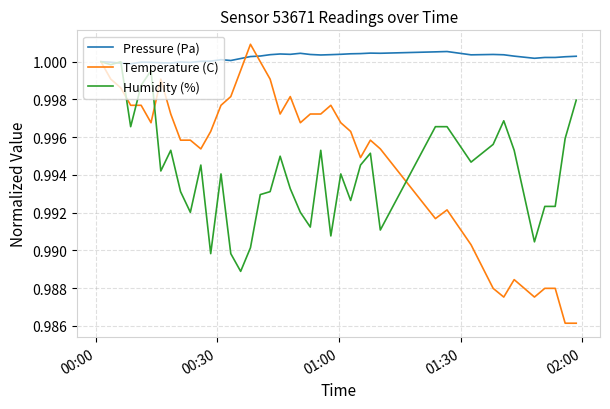

Which series has the largest total across all categories?

Pressure (Pa)